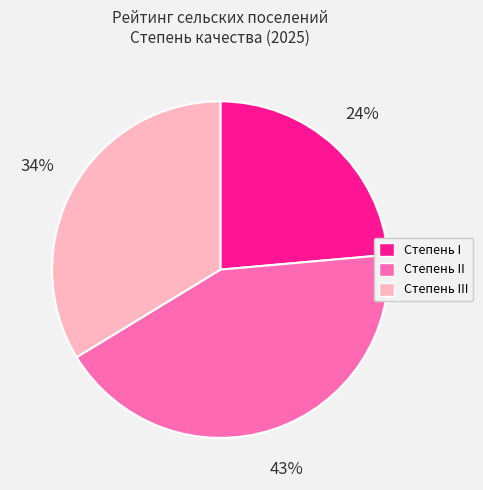

To the nearest percent, what portion does Степень III represent?

34%